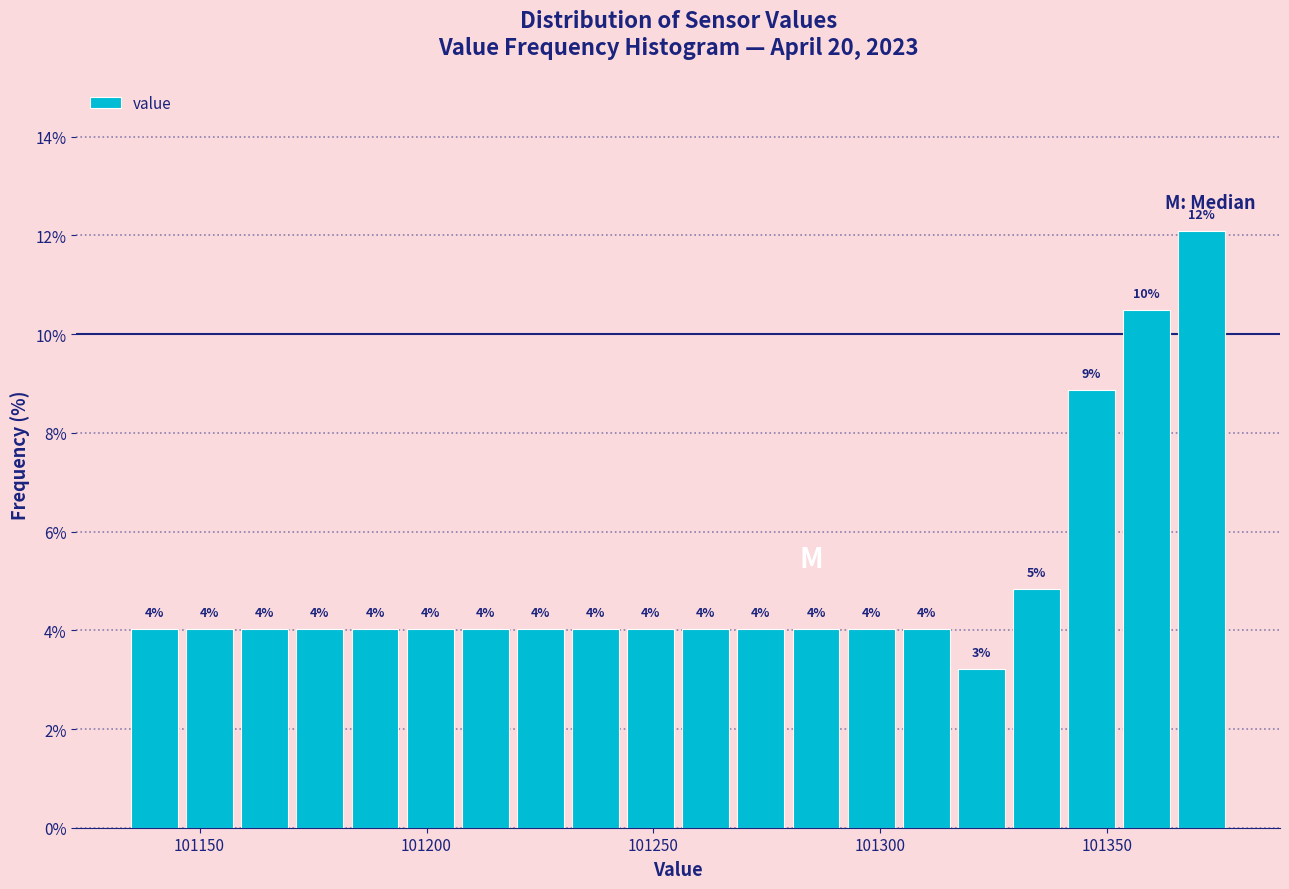

Around what value on the x-axis is the tallest bar? Give the approximate position of its centre, as read against the axis.

101370